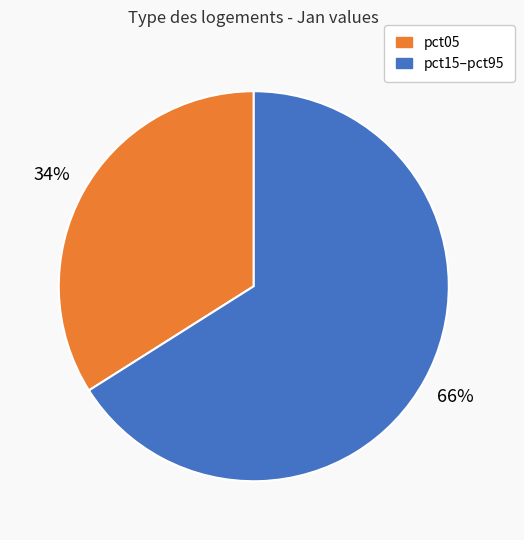

Does any single category account for the majority?

Yes